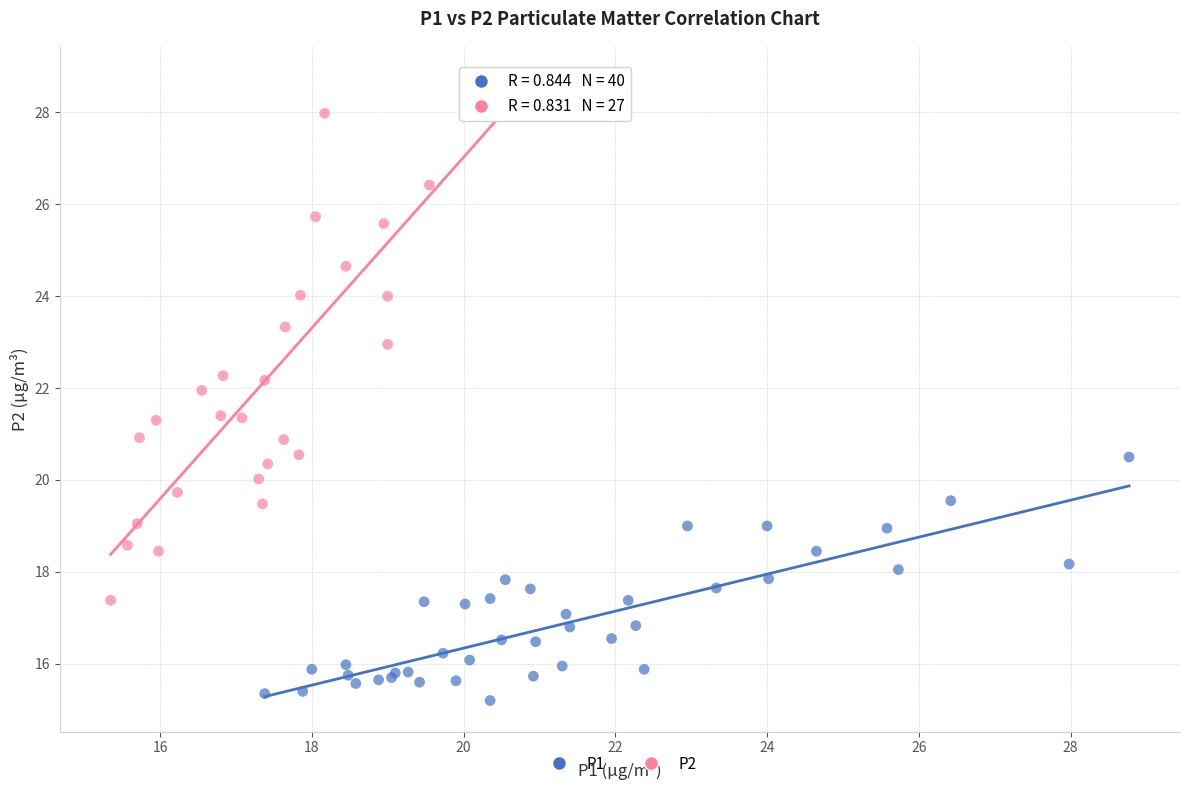

Which series has the largest Y range (max minus min)?

P2